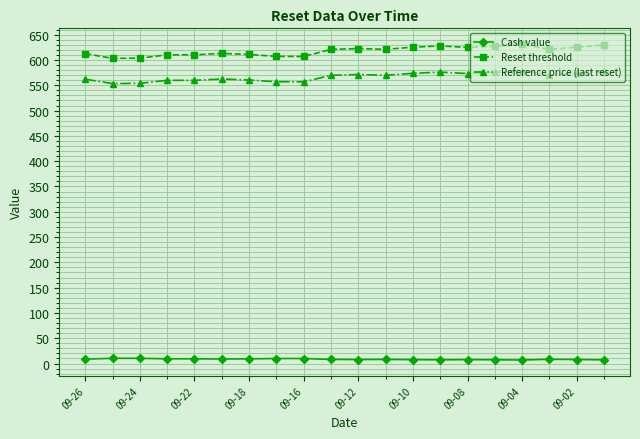

What is the minimum value shown in the chart?

7.0